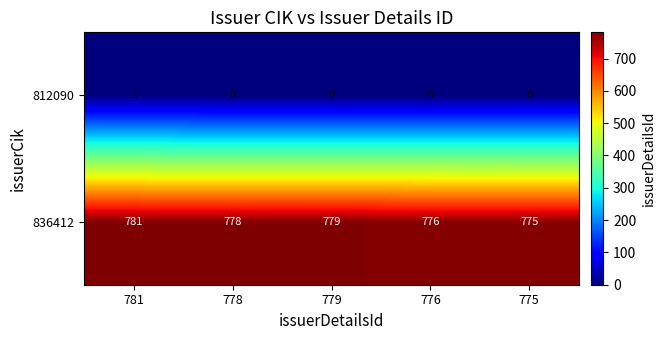

Reading left to right, list all the values displayed in this chart.

812090: 781=1	778=0	779=0	776=0	775=0
836412: 781=781	778=778	779=779	776=776	775=775